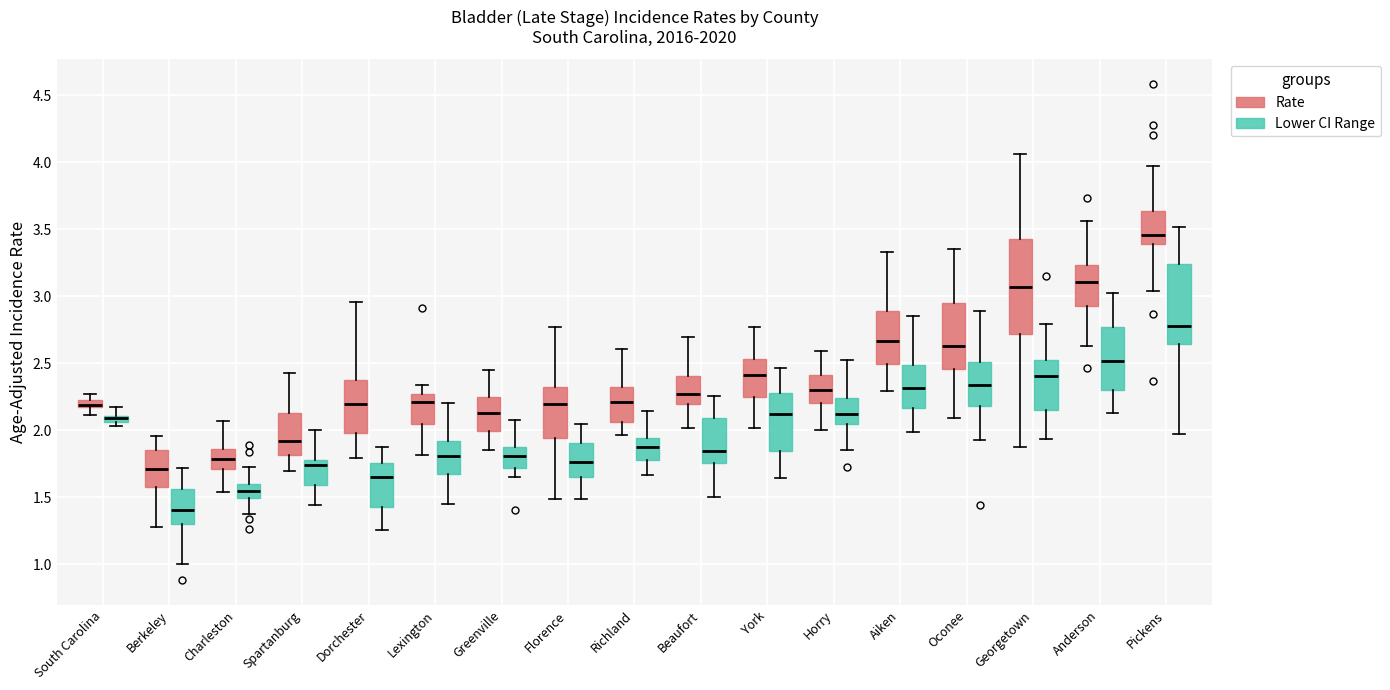

Where does the lower whisker of the box for Spartanburg (Rate) end on the y-axis? The values are not printed on the chart, so give them approximately, as read against the axis.

1.70